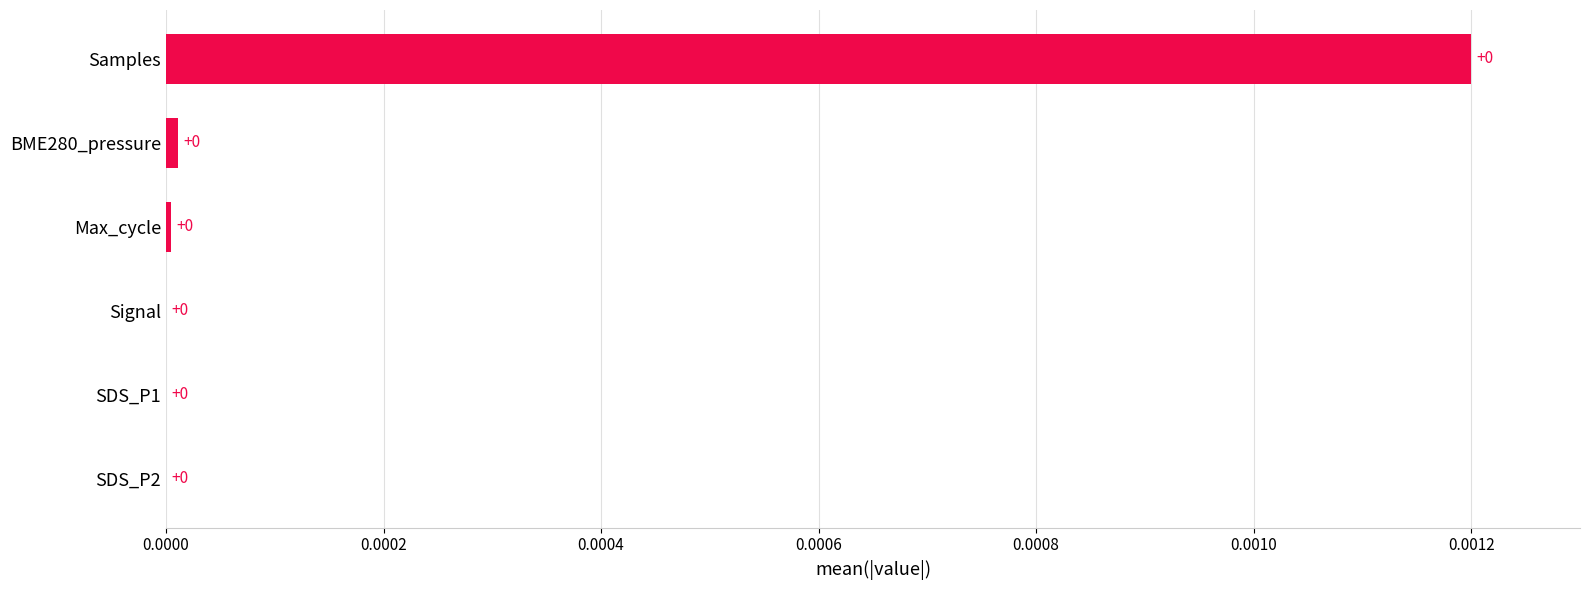

True or false: the data shows 0.0 at Samples.

True